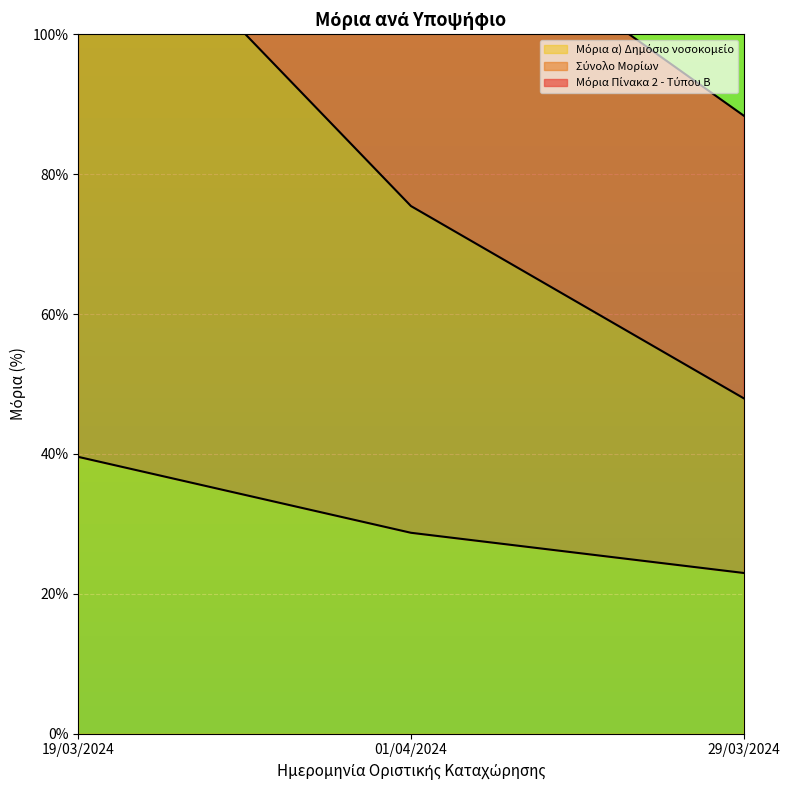

How many data points in Σύνολο Μορίων are less than 75?

1